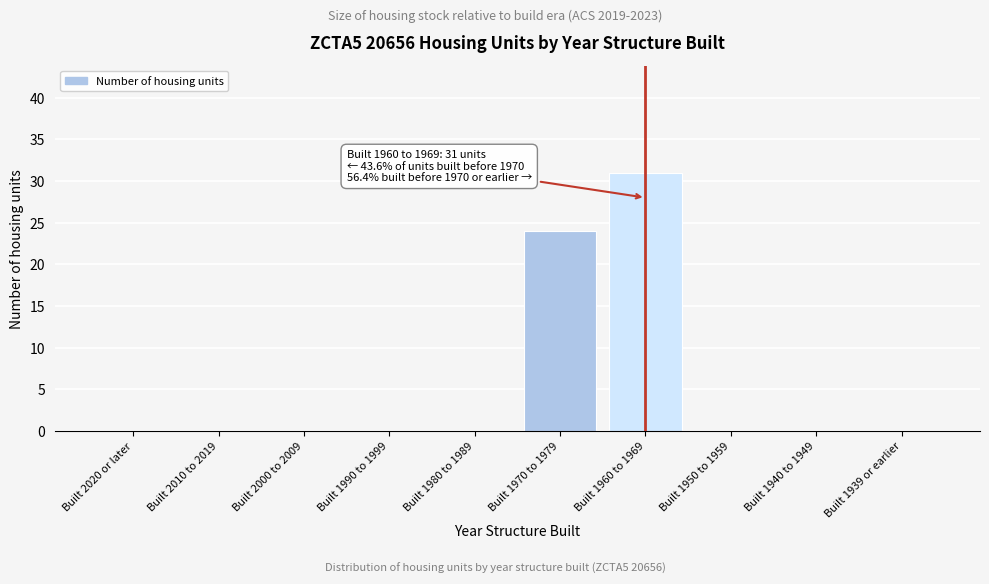

Reading left to right, transcribe all the data shown in this chart.

Built 2020 or later=0	Built 2010 to 2019=0	Built 2000 to 2009=0	Built 1990 to 1999=0	Built 1980 to 1989=0	Built 1970 to 1979=24	Built 1960 to 1969=31	Built 1950 to 1959=0	Built 1940 to 1949=0	Built 1939 or earlier=0